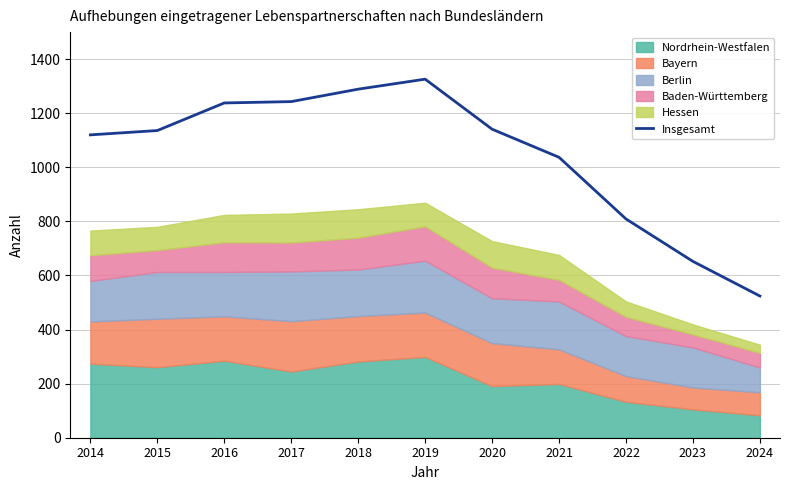

The value at 2019 is 775. True or false?

False